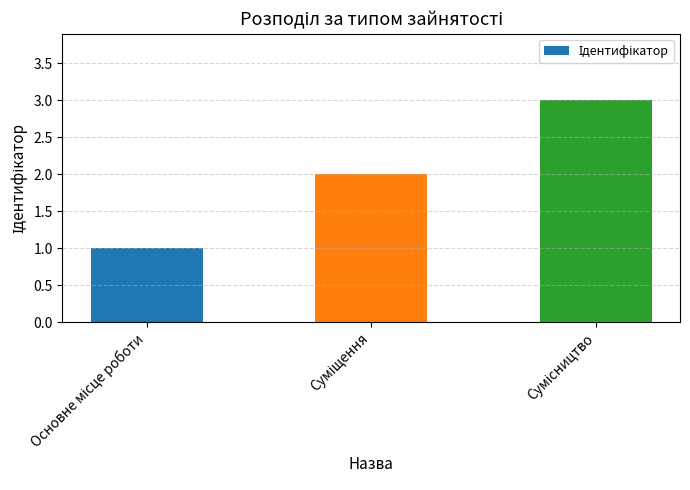

What is the maximum value shown in the chart?

3